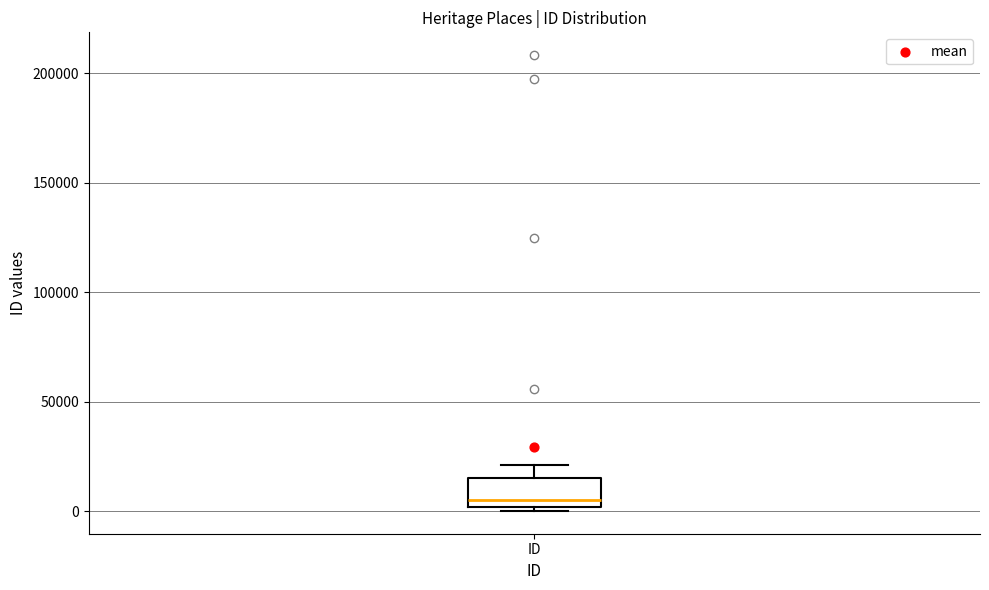

Where is the upper edge of the box for ID on the y-axis? The values are not printed on the chart, so give them approximately, as read against the axis.

15000